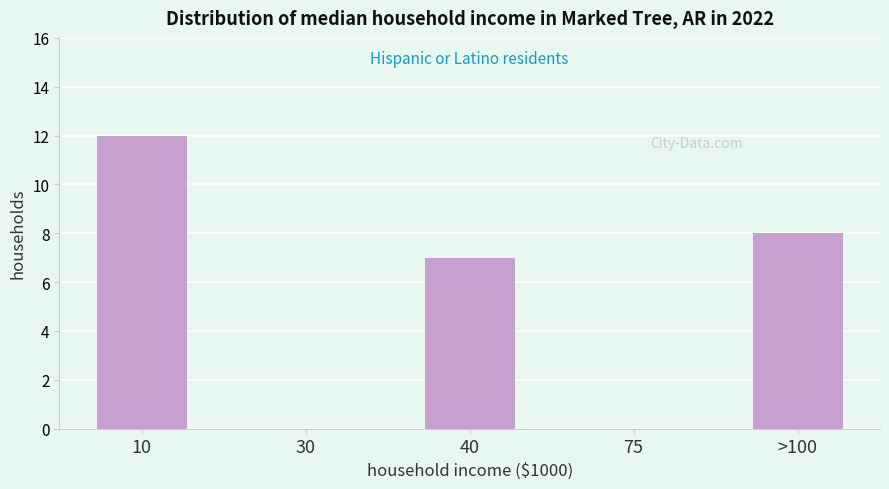

Reading left to right, what are all the values shown in this chart?

10=12	30=0	40=7	75=0	>100=8